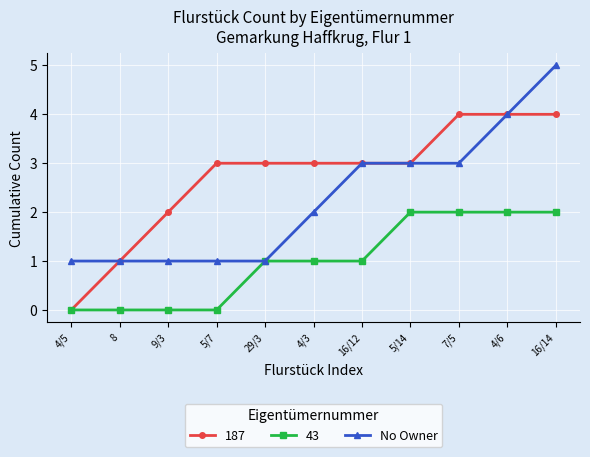

True or false: 43 has a value of 3 at 5/14.

False